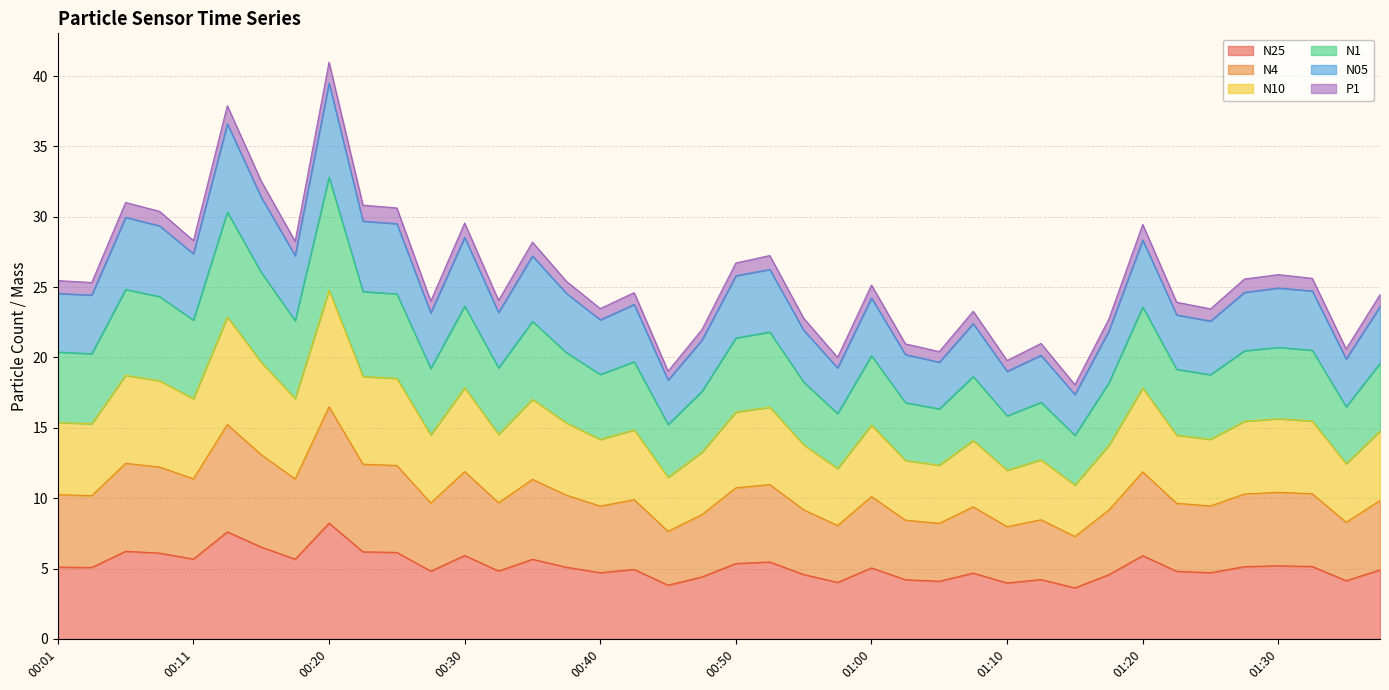

The value of N05 at 01:37 is 5.3. True or false?

False